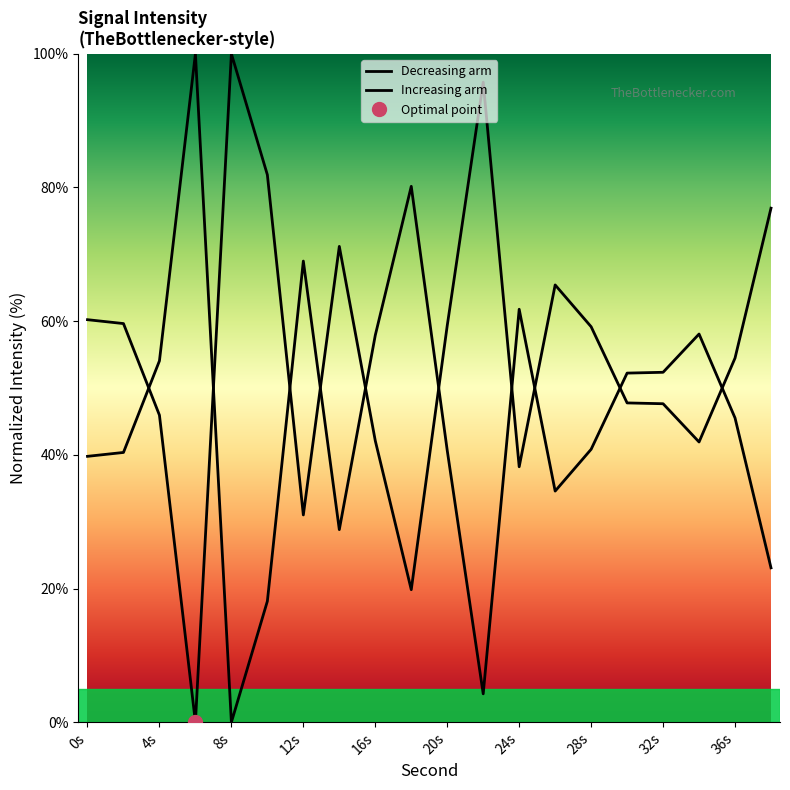

How many values are above zero?

19